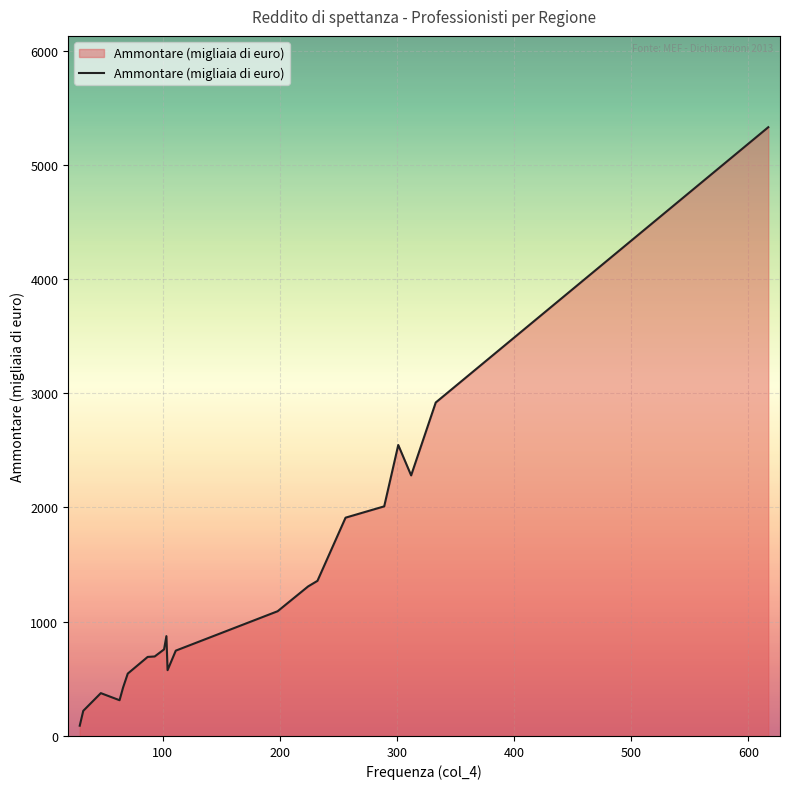

What is the difference between the maximum and minimum values?

5239